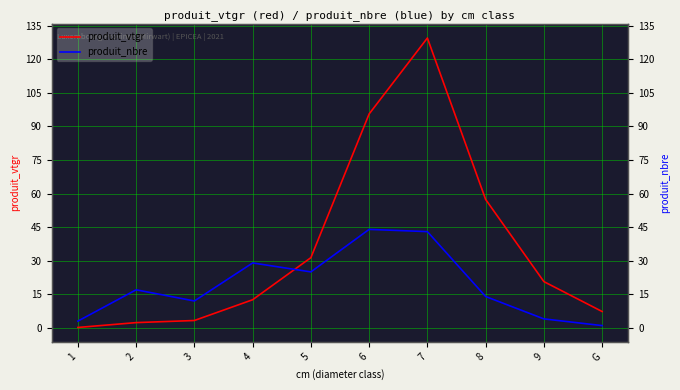

Reading left to right, what are all the values shown in this chart?

produit_vtgr: 1=0.2	2=2.3	3=3.3	4=12.6	5=31.4	6=95.6	7=129.5	8=57.4	9=20.7	G=7.3
produit_nbre: 1=3.0	2=17.0	3=12.0	4=29.0	5=25.0	6=44.0	7=43.0	8=14.0	9=4.0	G=1.0